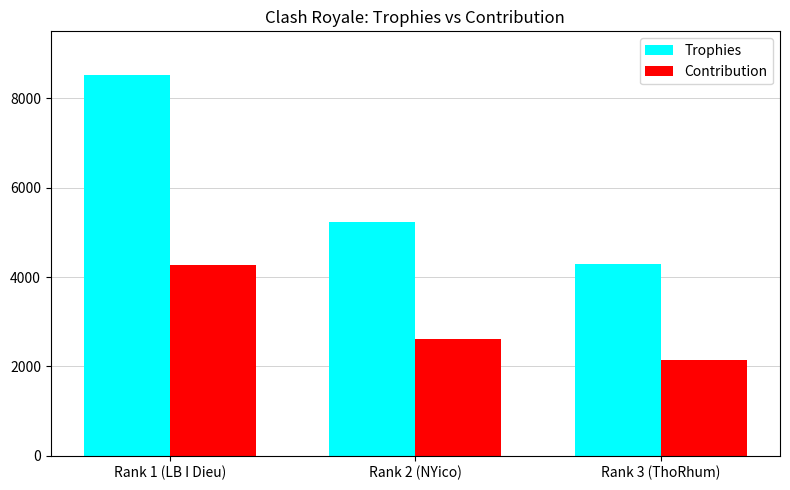

The Contribution series shows 1296 at Rank 2 (NYico). True or false?

False